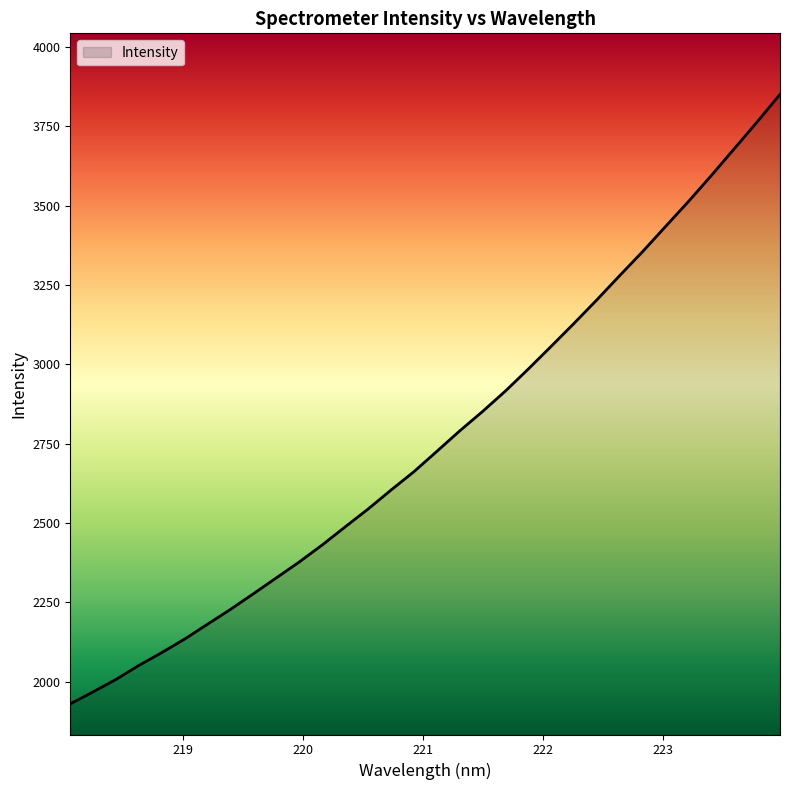

What is the difference between the maximum and minimum values?

1920.7